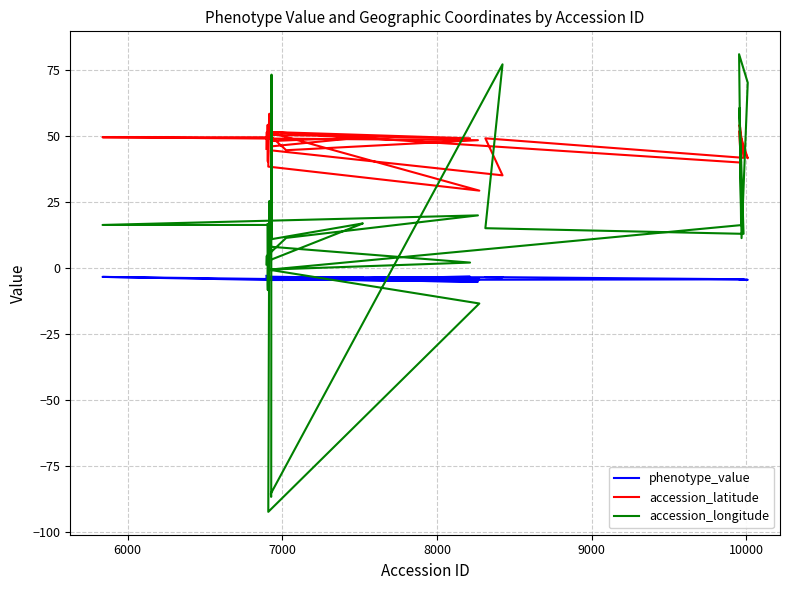

What is the lowest value of the phenotype_value series?

-5.2